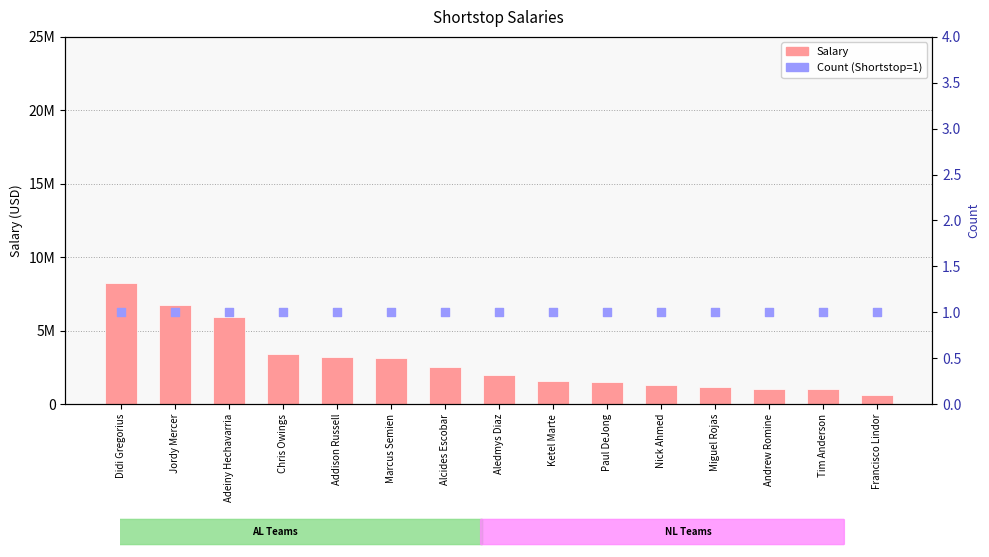

At which category is the sum across all series the highest?

Didi Gregorius